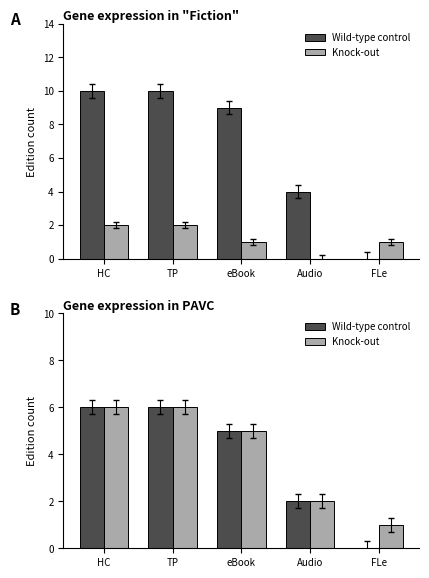

What position from the right is eBook?

3